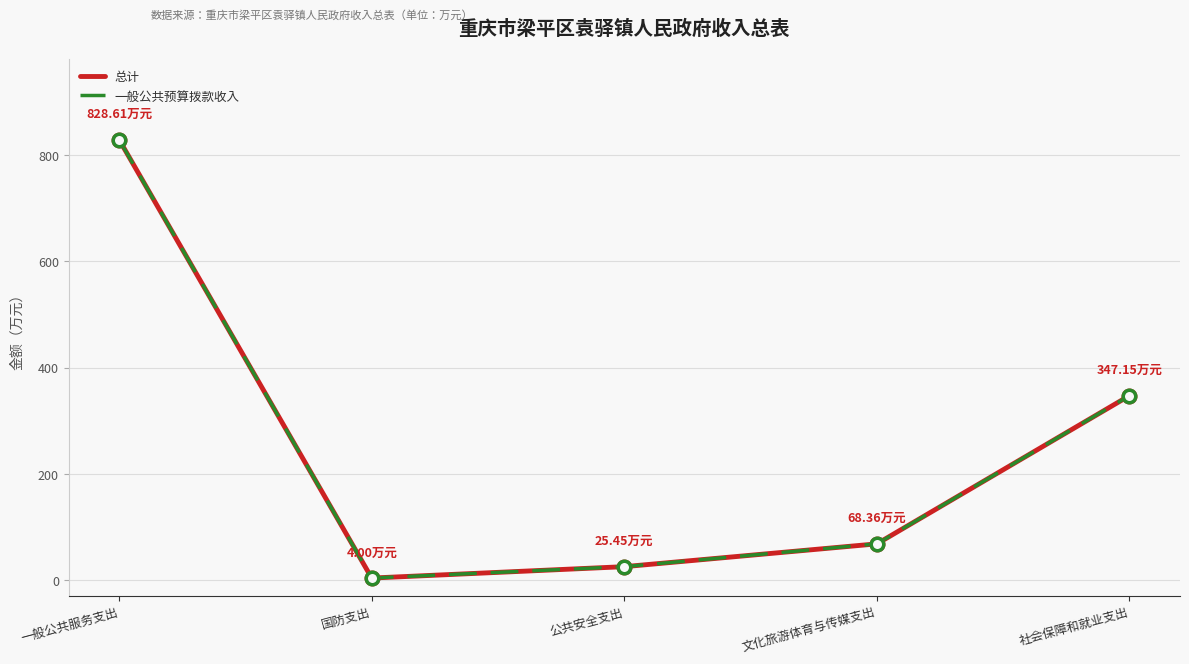

Which series has the largest total across all categories?

总计